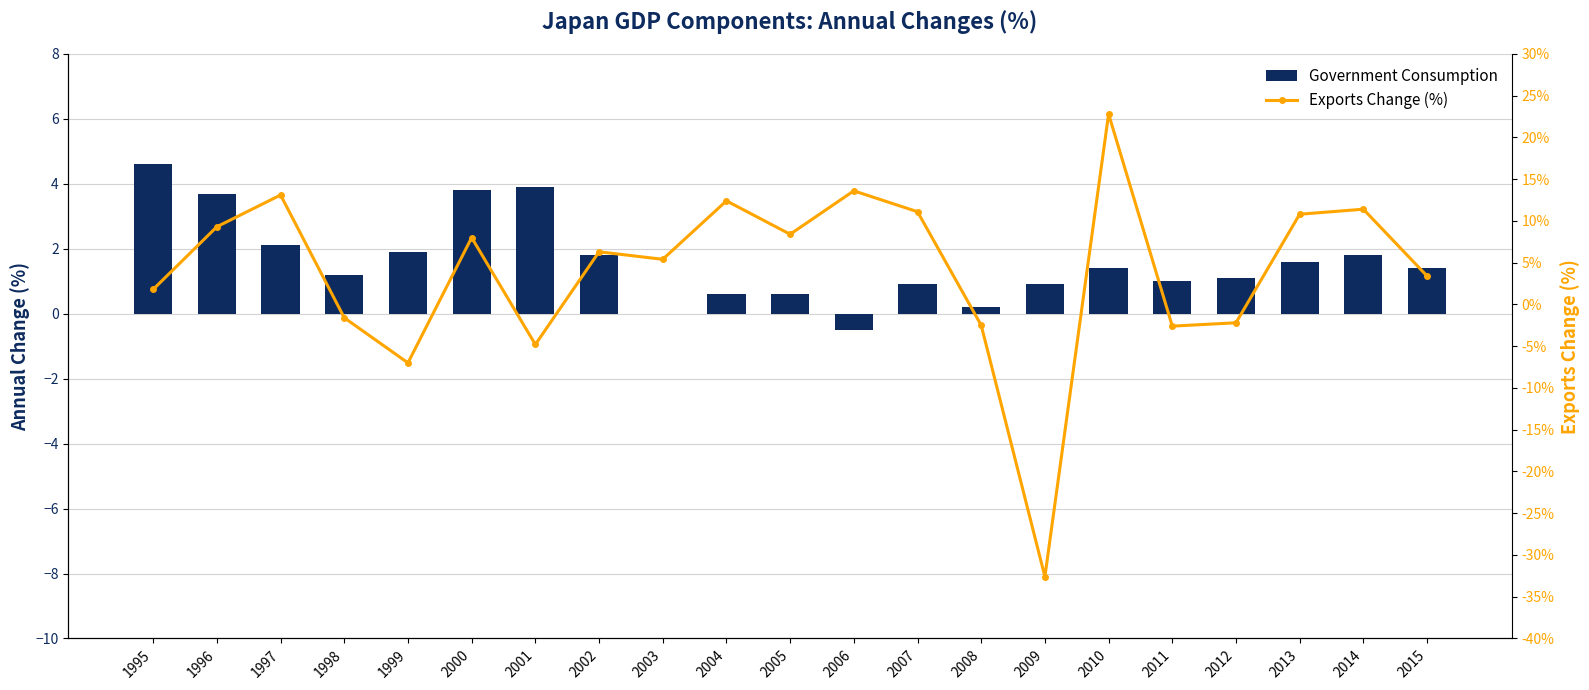

At which category is the sum across all series the highest?

2010